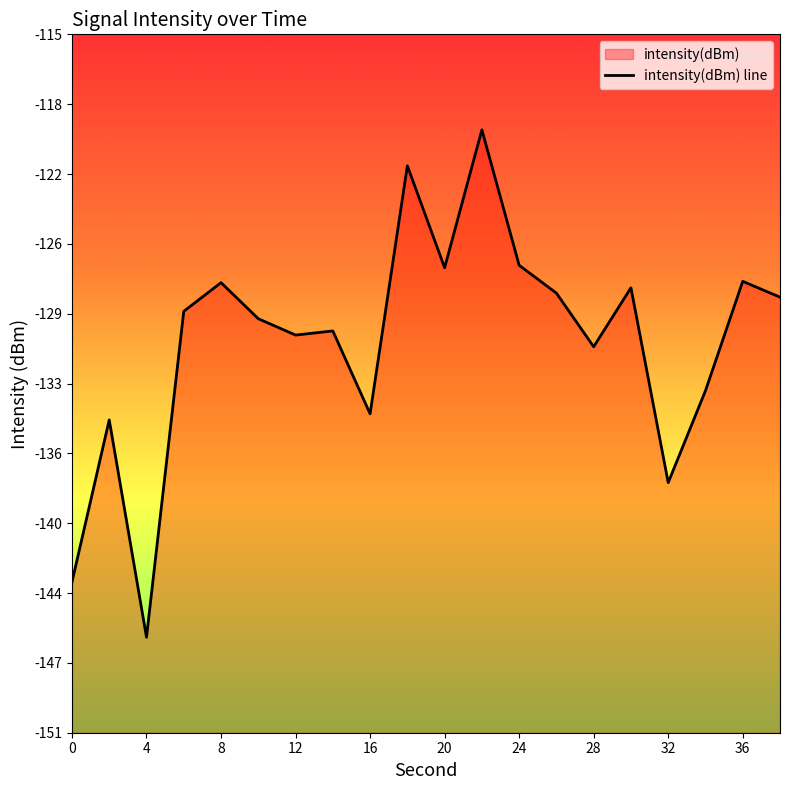

What is the maximum value shown in the chart?

-119.6